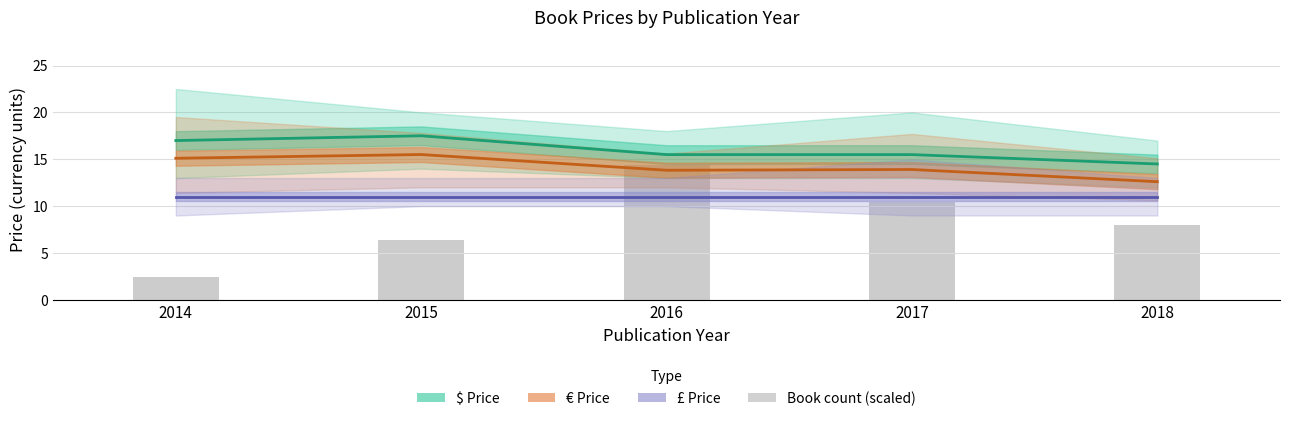

What is the approximate value of Book count (scaled) at 2017?

10.4